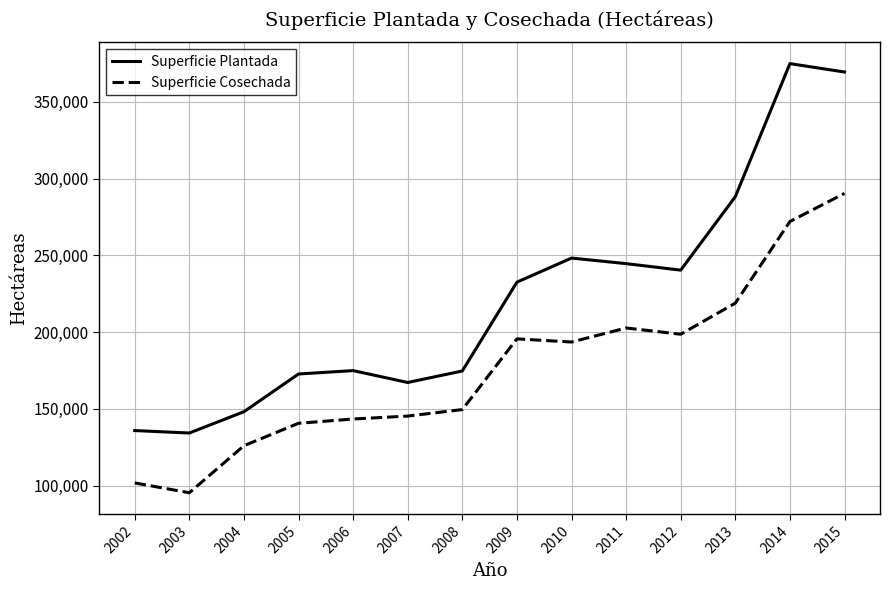

The value of Superficie Cosechada at 2013 is 117776.0. True or false?

False